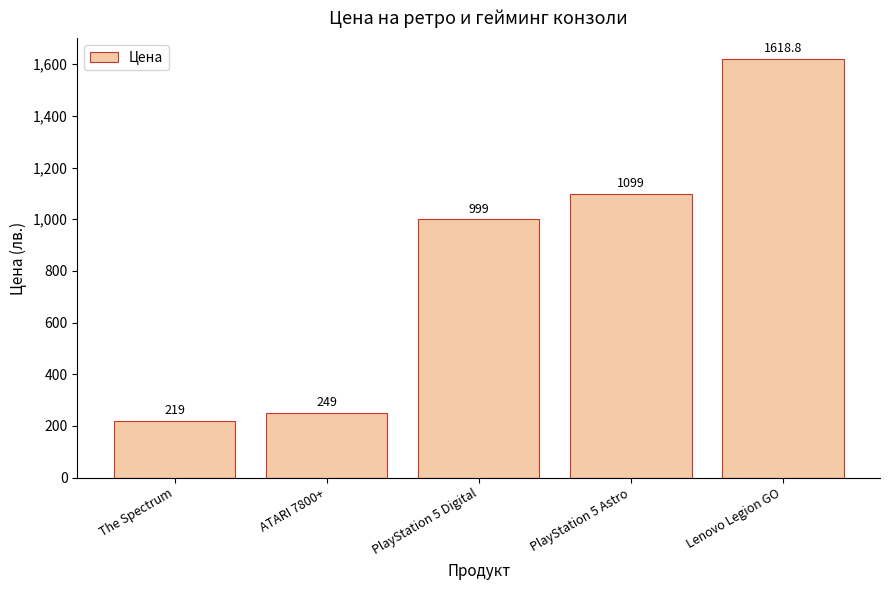

How many bars are there in total?

5